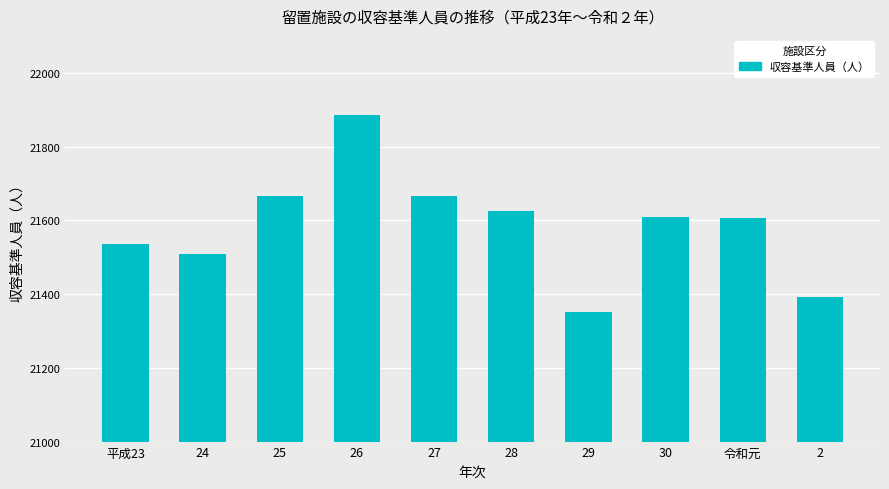

What is the difference between the second highest and minimum values?

316